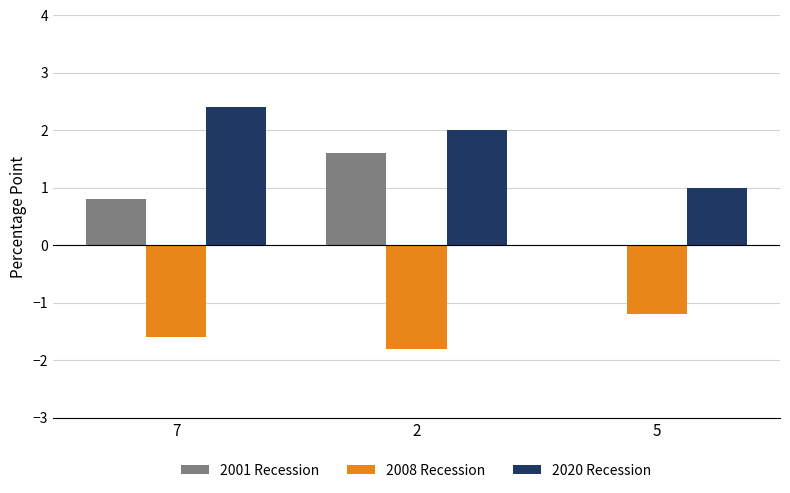

The 2020 Recession series shows 2.0 at 2. True or false?

True